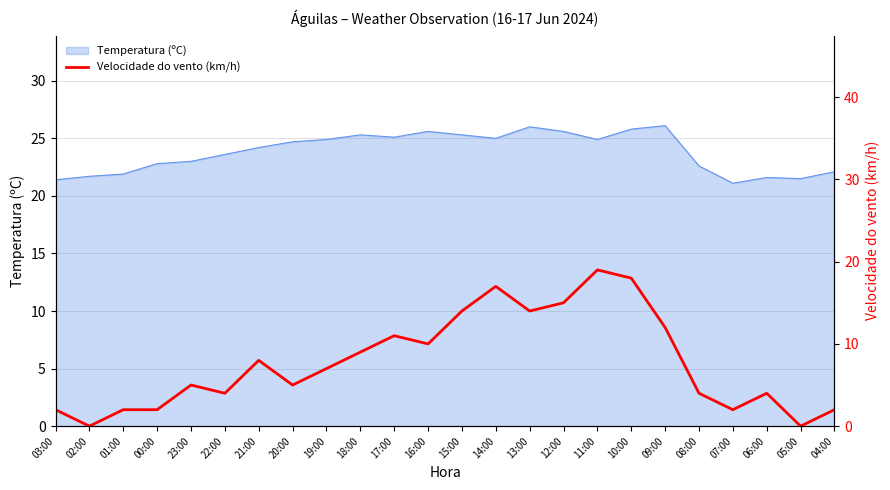

True or false: Temperatura (ºC) has a value of 23.0 at 23:00.

True